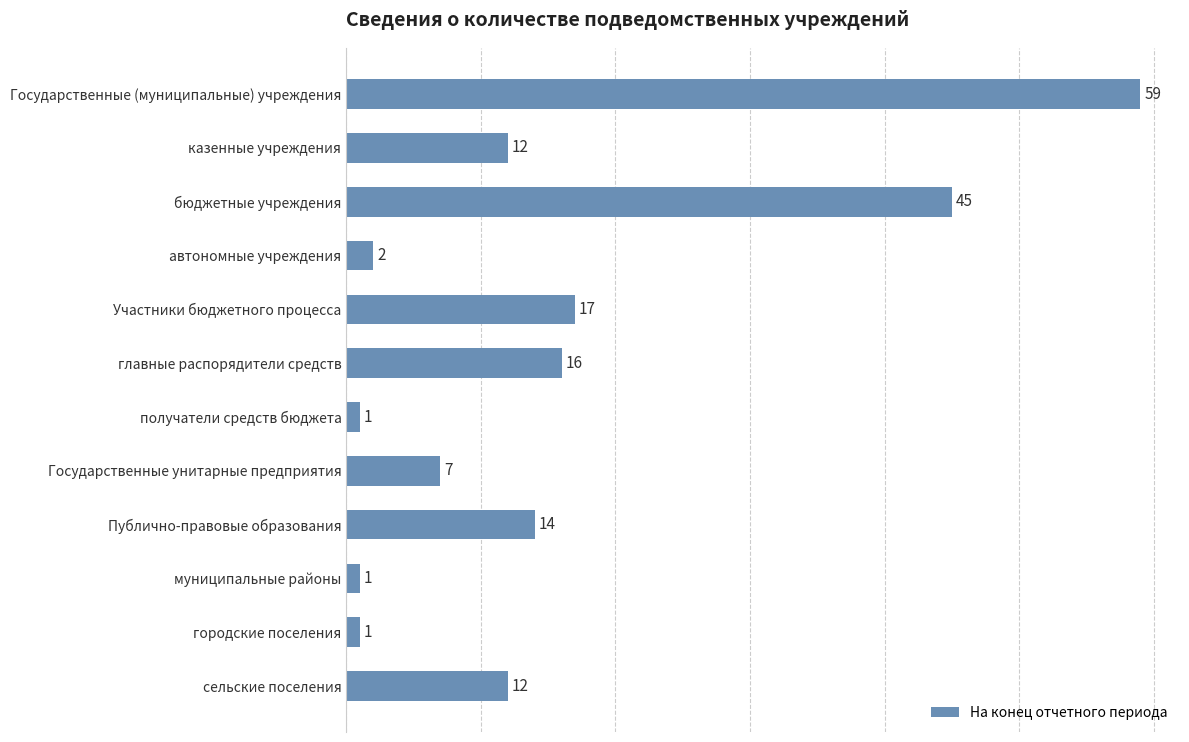

What is the maximum value shown in the chart?

59